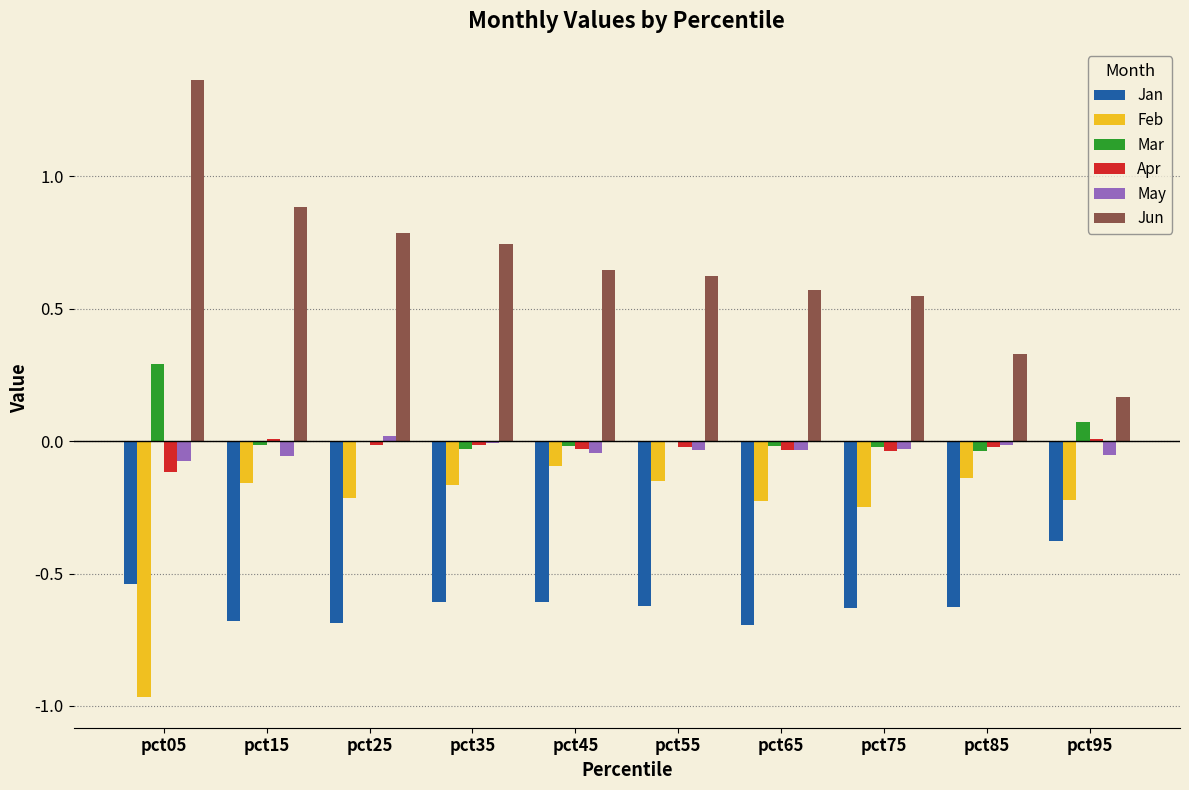

Is the value of Apr at pct85 greater than the value of Jan at pct15?

Yes